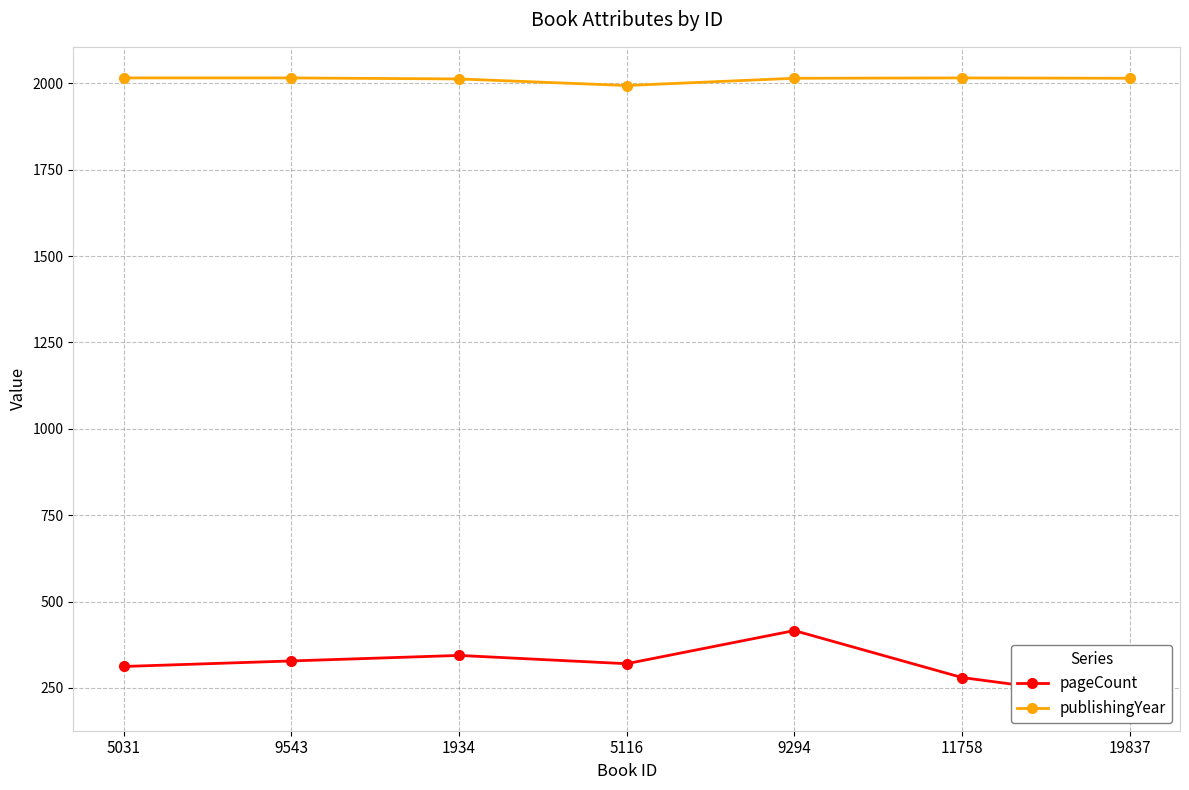

What is the difference between the publishingYear values at 9294 and 9543?

1